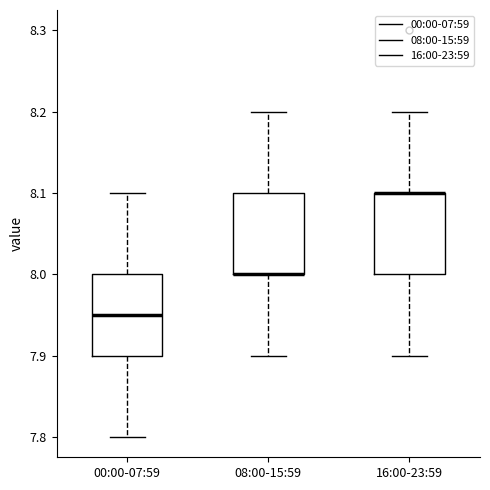

Where does the lower whisker of the box for 16:00-23:59 end on the y-axis? The values are not printed on the chart, so give them approximately, as read against the axis.

7.90